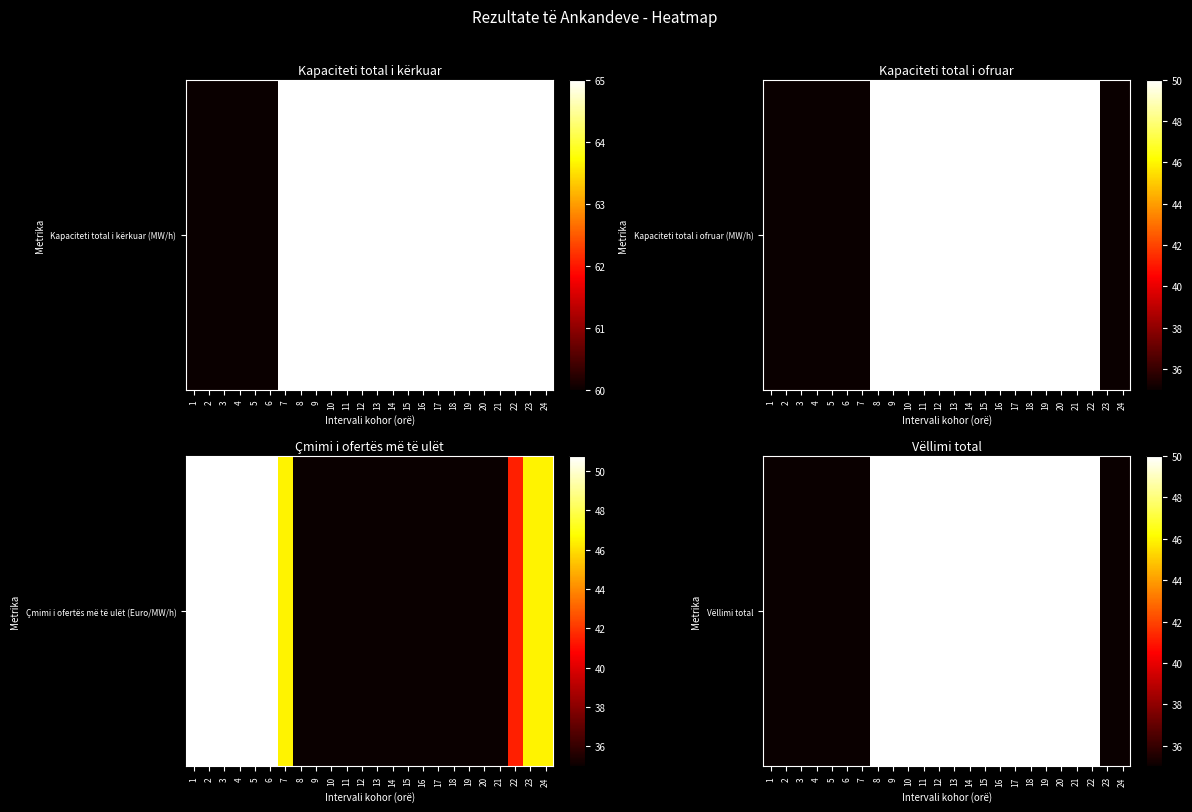

Reading left to right, what are all the values shown in this chart?

35	35	35	35	35	35	35	50	50	50	50	50	50	50	50	50	50	50	50	50	50	50	35	35